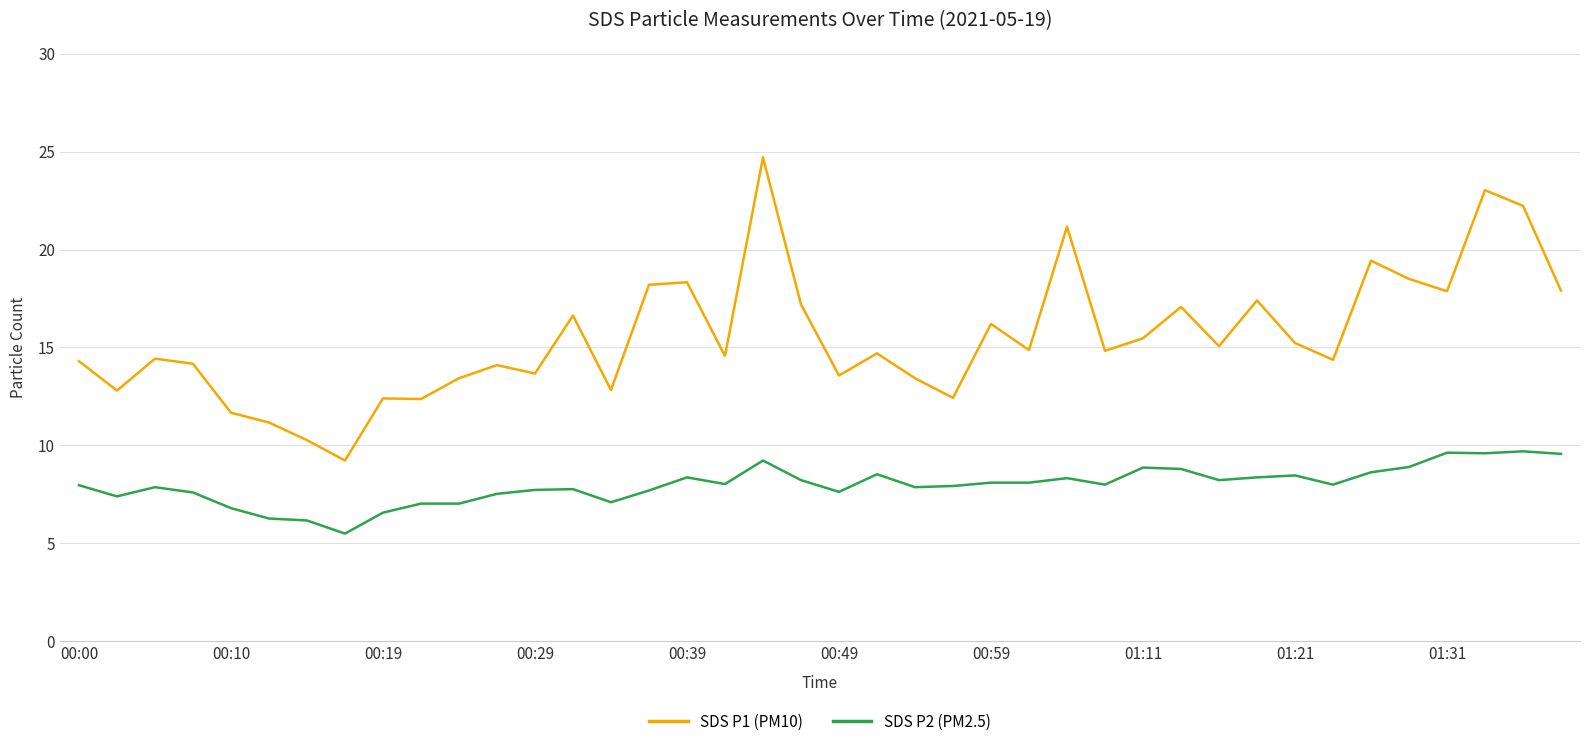

List the series in order of their peak value, lowest first.

SDS P2 (PM2.5), SDS P1 (PM10)